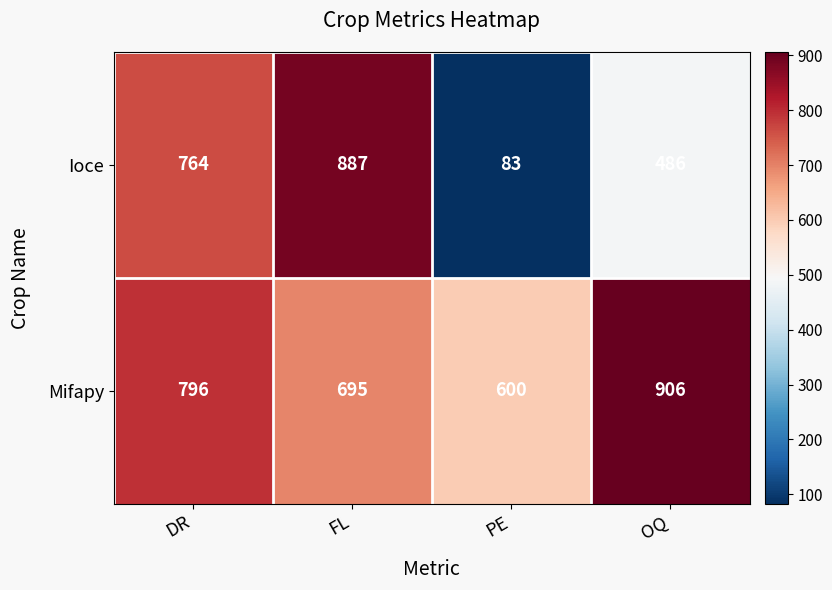

Reading left to right, list all the values displayed in this chart.

Ioce: DR=764	FL=887	PE=83	OQ=486
Mifapy: DR=796	FL=695	PE=600	OQ=906